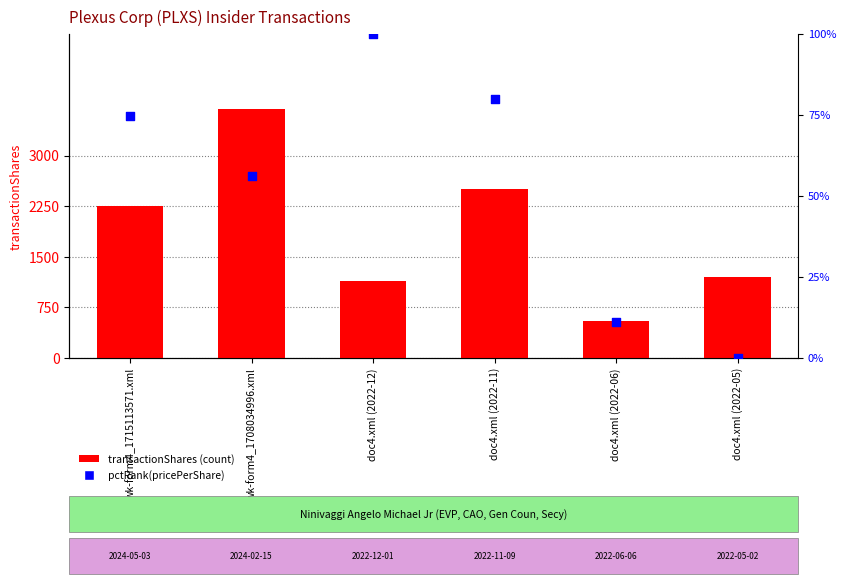

Which series reaches the minimum Y coordinate?

pctRank(pricePerShare)